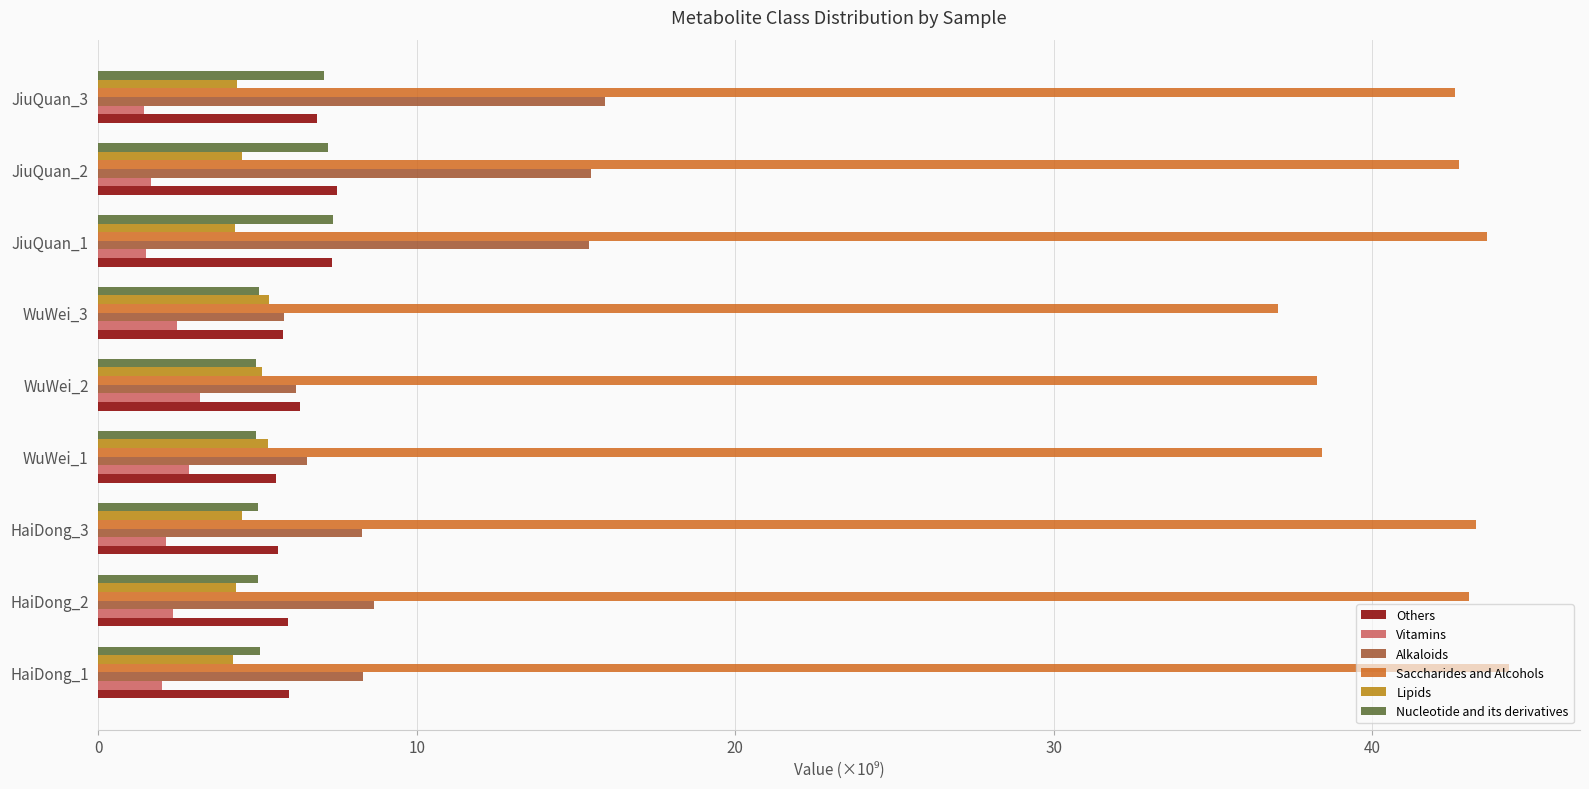

Is the value of Alkaloids at HaiDong_1 greater than the value of Lipids at HaiDong_1?

Yes